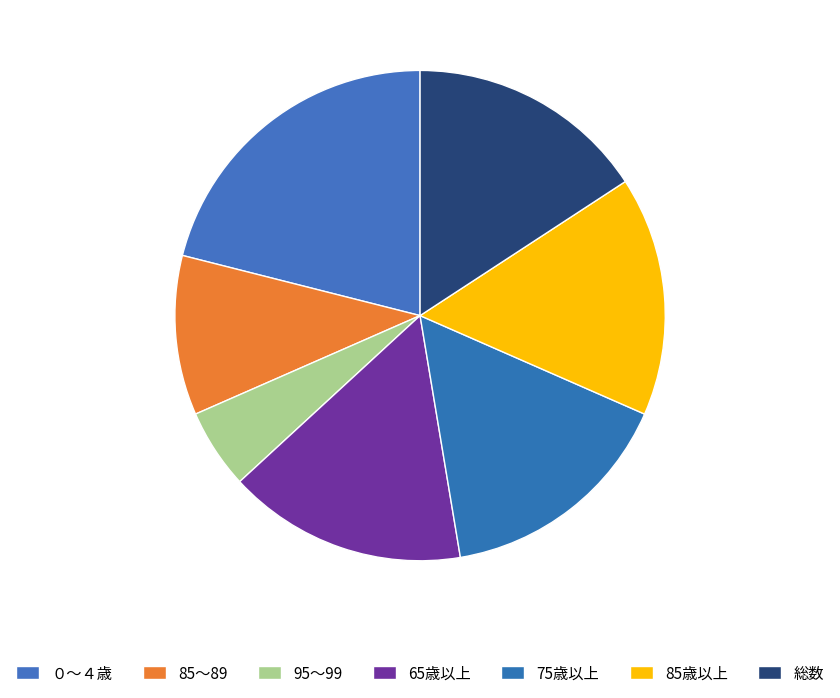

Which slice is the largest?

０～４歳